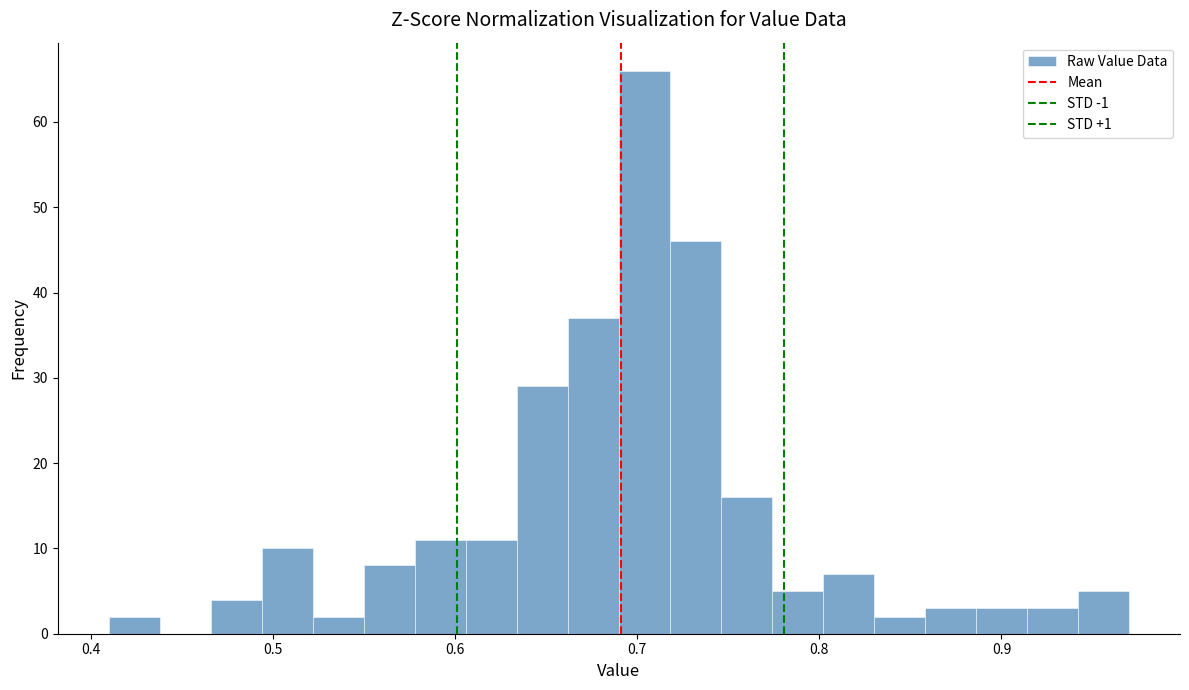

Around what value on the x-axis is the tallest bar? Give the approximate position of its centre, as read against the axis.

0.70